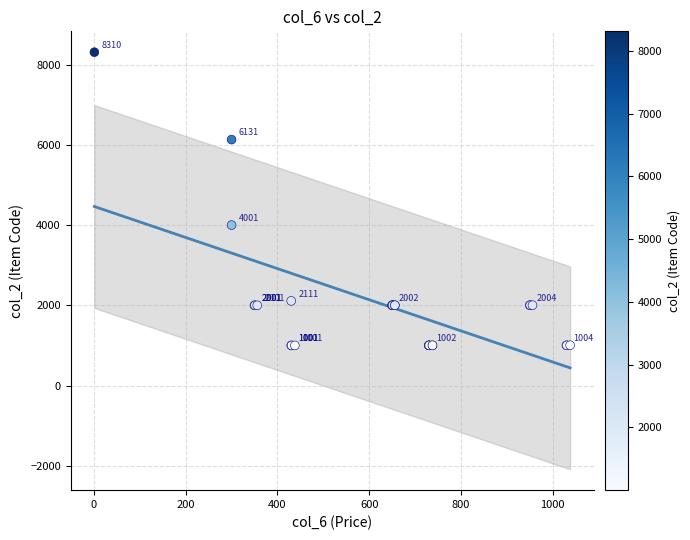

What Y value in the scatter plot is closest to 4655?

4001